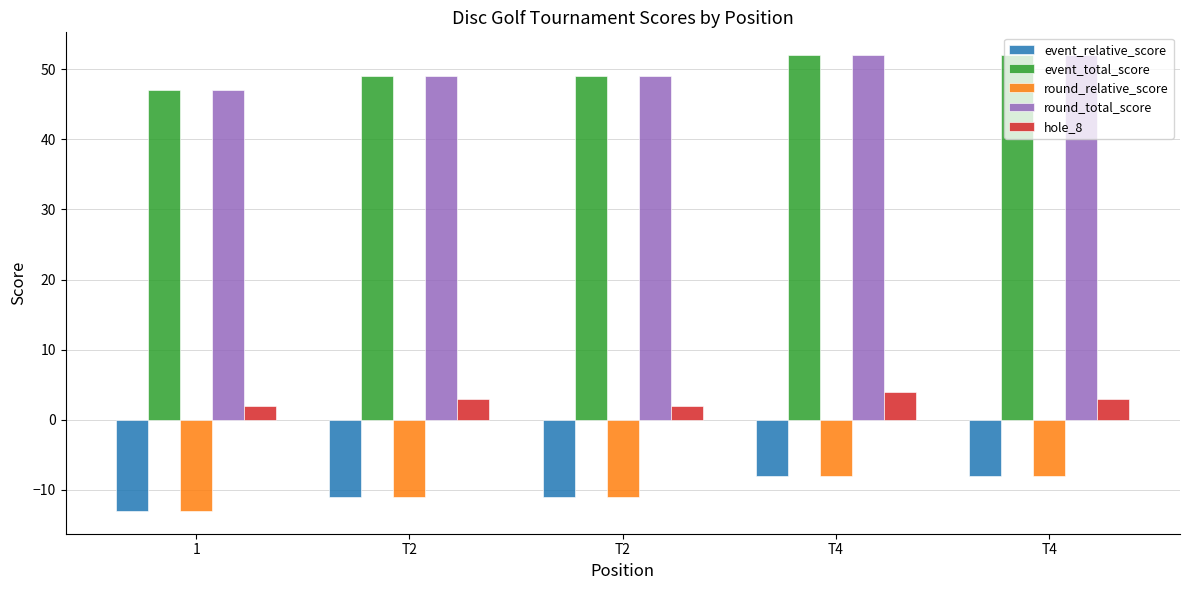

What is the difference between the second highest and second lowest values in the round_total_score series?

3